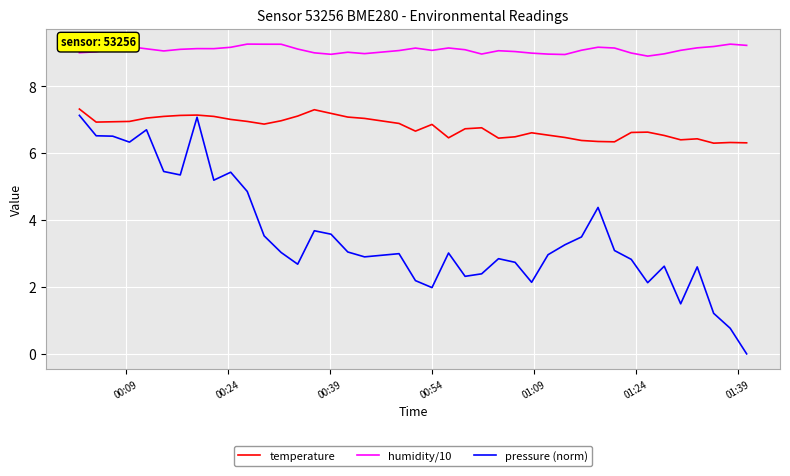

Which series has the widest spread of values?

pressure (norm)